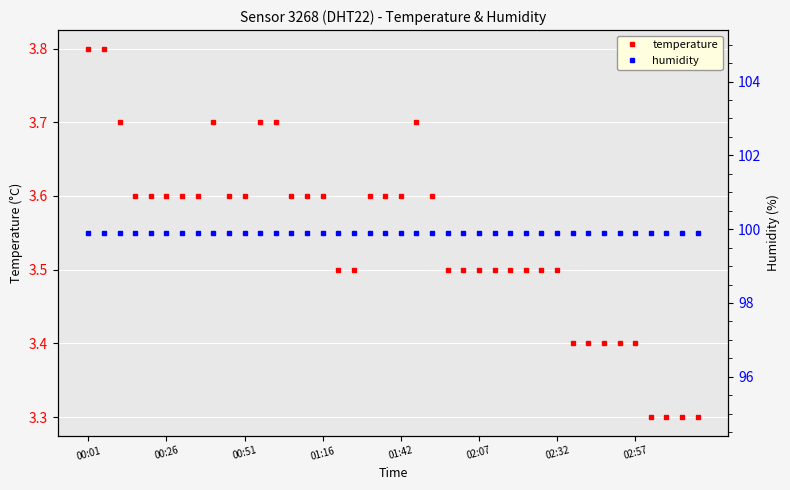

Reading left to right, list all the values displayed in this chart.

temperature: 3.8	3.8	3.7	3.6	3.6	3.6	3.6	3.6	3.7	3.6	3.6	3.7	3.7	3.6	3.6	3.6	3.5	3.5	3.6	3.6	3.6	3.7	3.6	3.5	3.5	3.5	3.5	3.5	3.5	3.5	3.5	3.4	3.4	3.4	3.4	3.4	3.3	3.3	3.3	3.3
humidity: 99.9	99.9	99.9	99.9	99.9	99.9	99.9	99.9	99.9	99.9	99.9	99.9	99.9	99.9	99.9	99.9	99.9	99.9	99.9	99.9	99.9	99.9	99.9	99.9	99.9	99.9	99.9	99.9	99.9	99.9	99.9	99.9	99.9	99.9	99.9	99.9	99.9	99.9	99.9	99.9